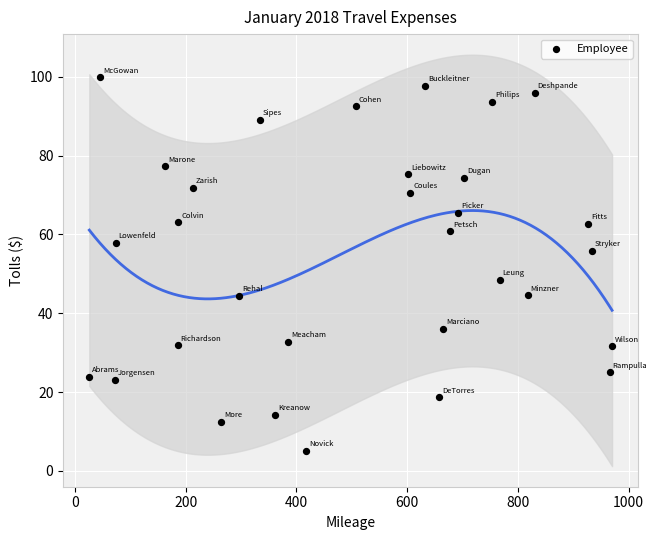

What is the range of Y values (max minus min)?

94.8